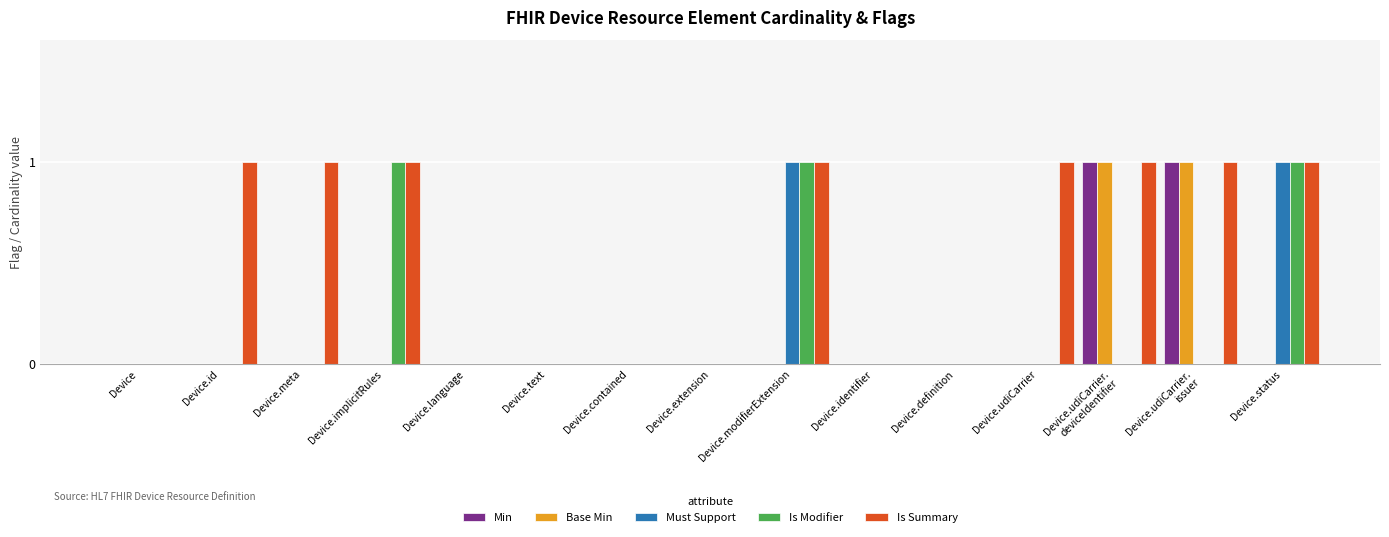

How many groups of bars are there?

15